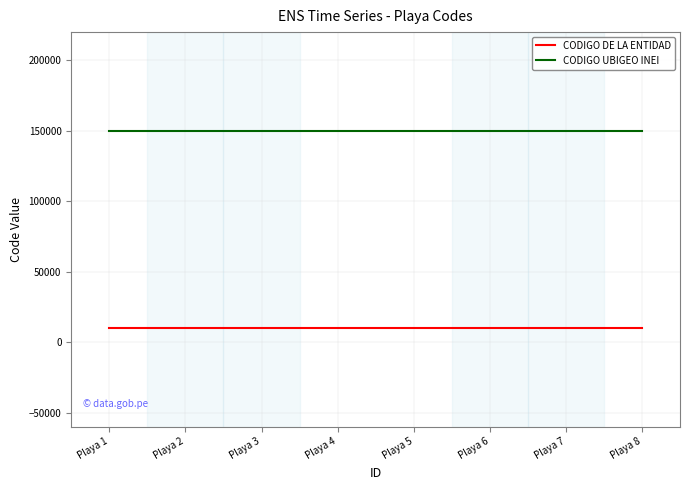

What is the spread (max minus min) of values at Playa 6?

140053